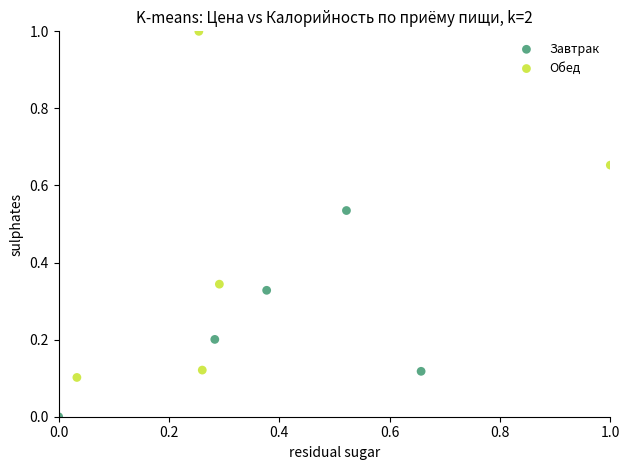

Which series reaches the minimum Y coordinate?

Завтрак